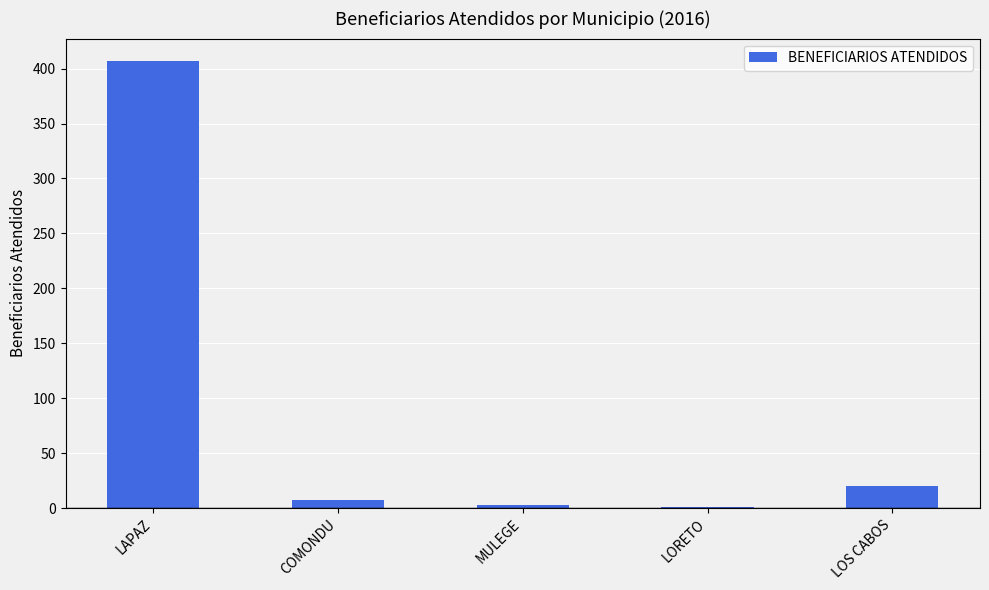

Between LOS CABOS and COMONDU, which is larger?

LOS CABOS